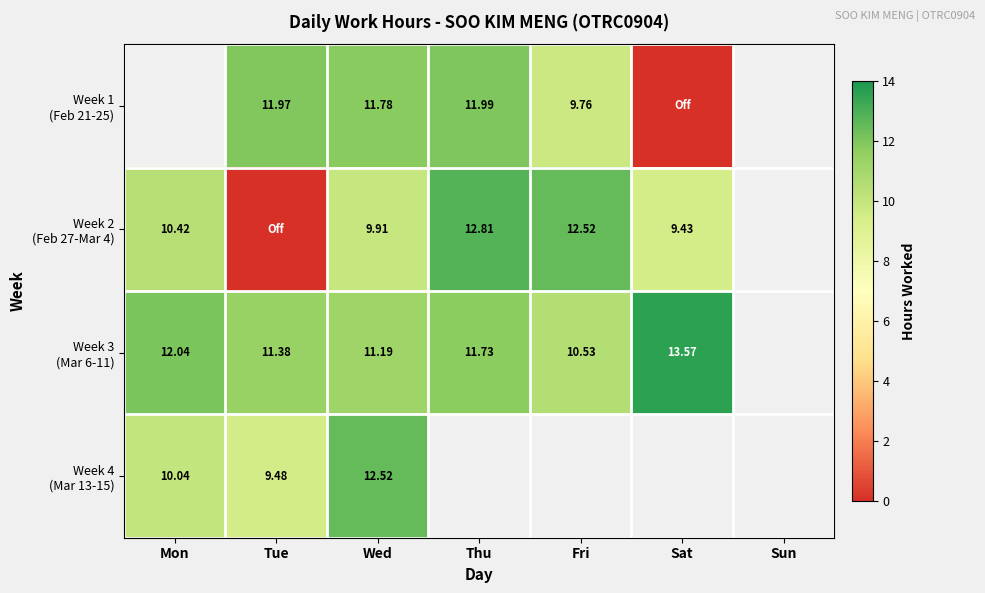

What is the difference between the maximum and minimum values in the Week 4 (Mar 13-15) series?

3.0